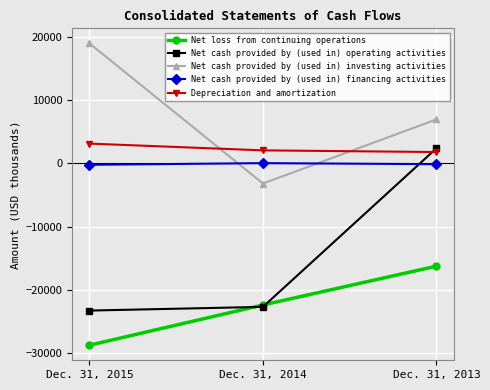

What is the difference between the maximum and minimum values in the Net loss from continuing operations series?

12468